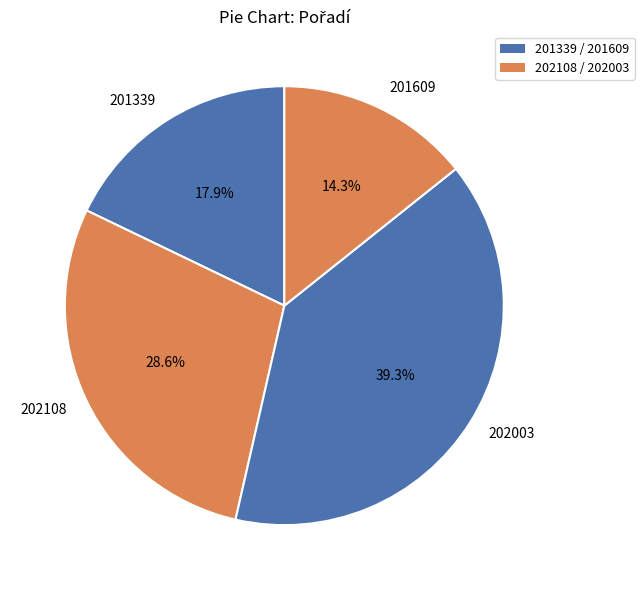

How many slices are in this pie chart?

4